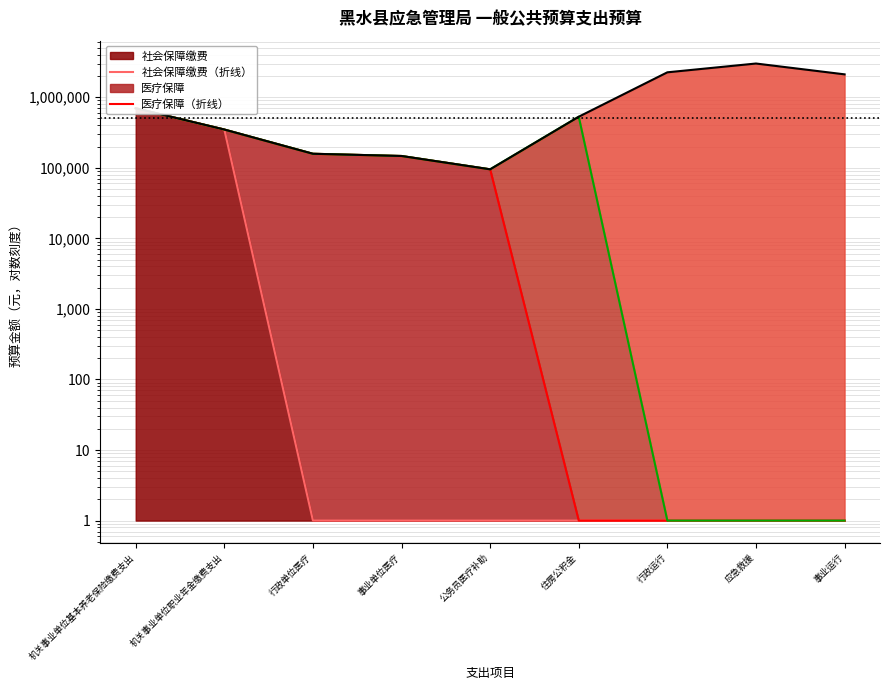

Which series has the widest spread of values?

行政与事业运行（折线）